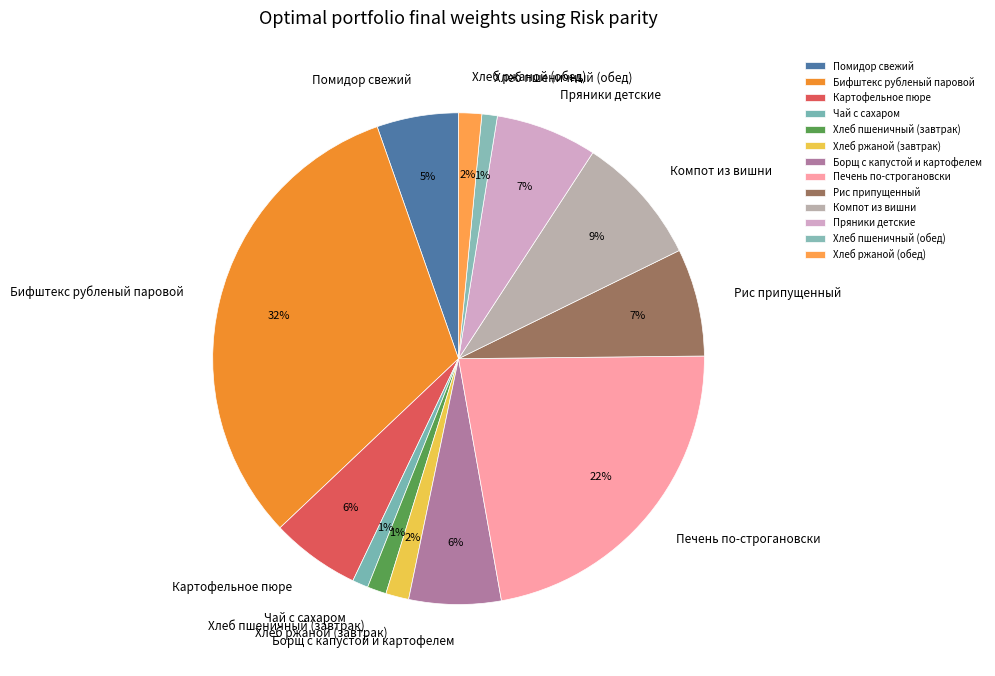

Which slice is the largest?

Бифштекс рубленый паровой